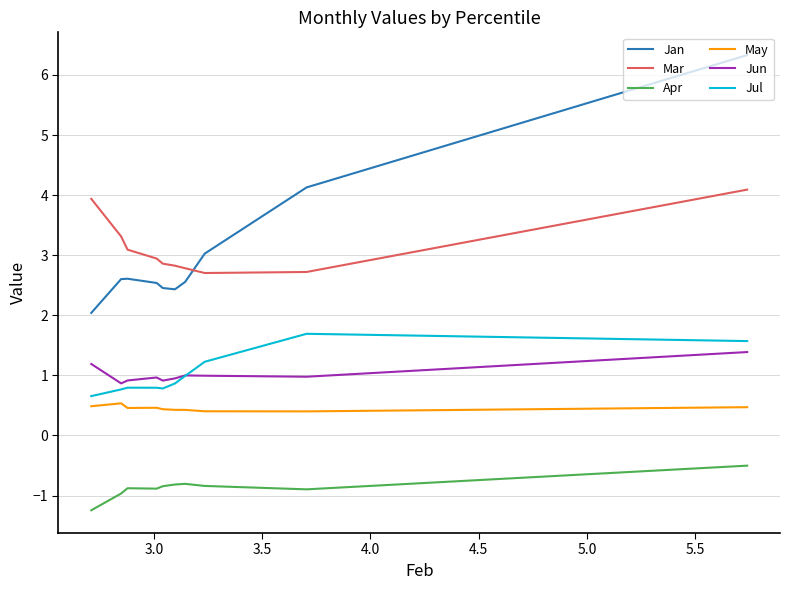

Where is the first local minimum for Apr?

3.0